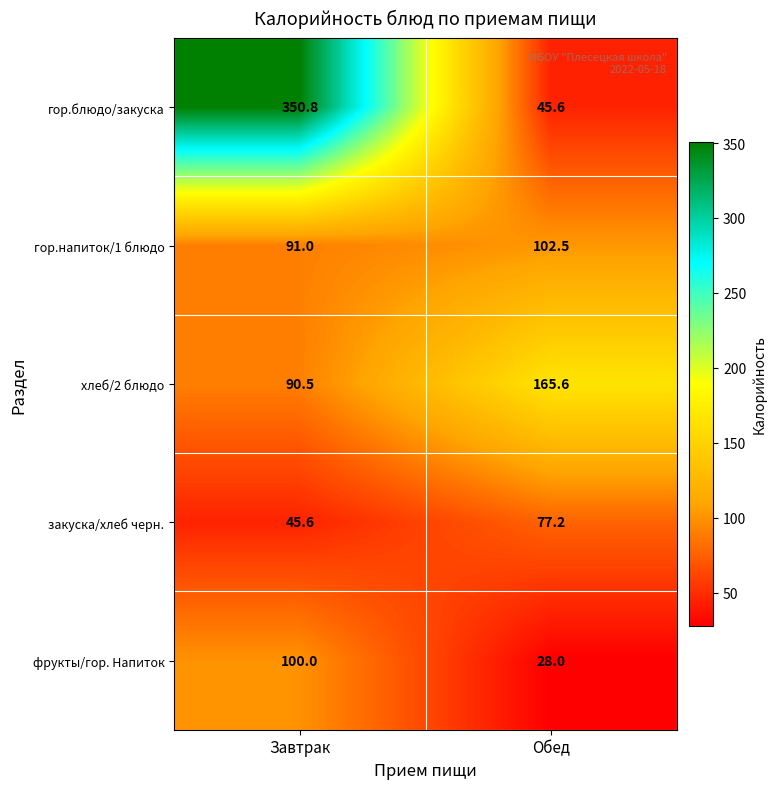

What is the sum of the хлеб/2 блюдо values at Завтрак and Обед?

256.1